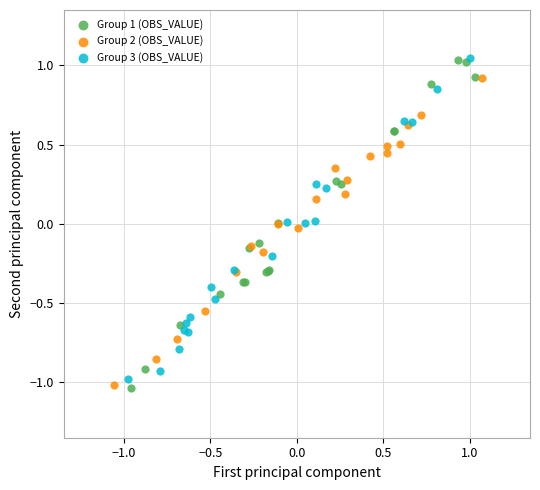

Which series has the widest spread of Y values?

Group 1 (OBS_VALUE)